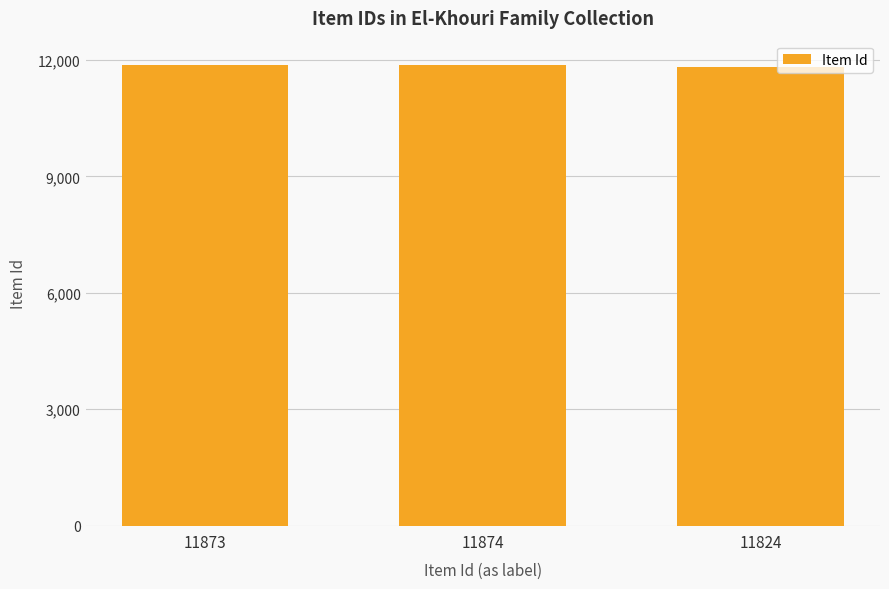

What is the change in value from 11873 to 11874?

+1